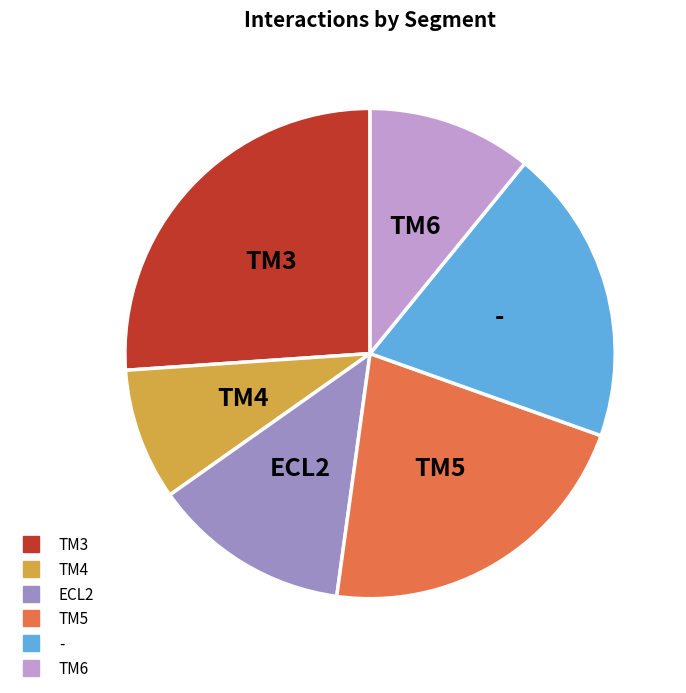

Is there a majority slice in this chart?

No